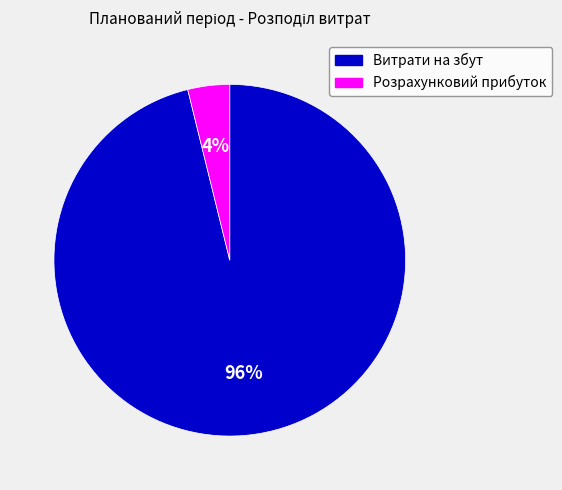

Is it true that Витрати на збут is 96% of the pie?

True